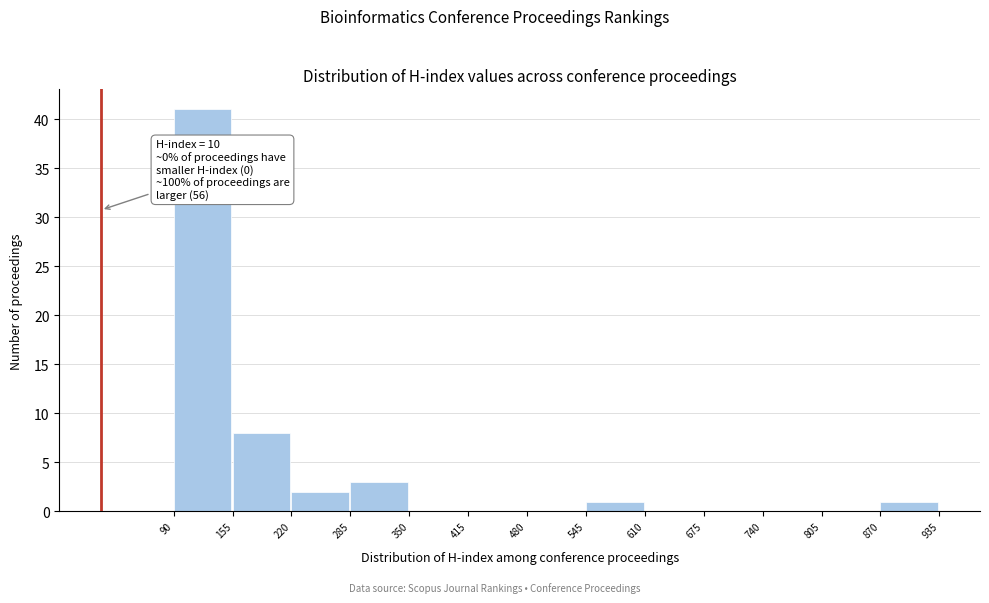

Over which range of the x-axis is the bar tallest?

90 to 155